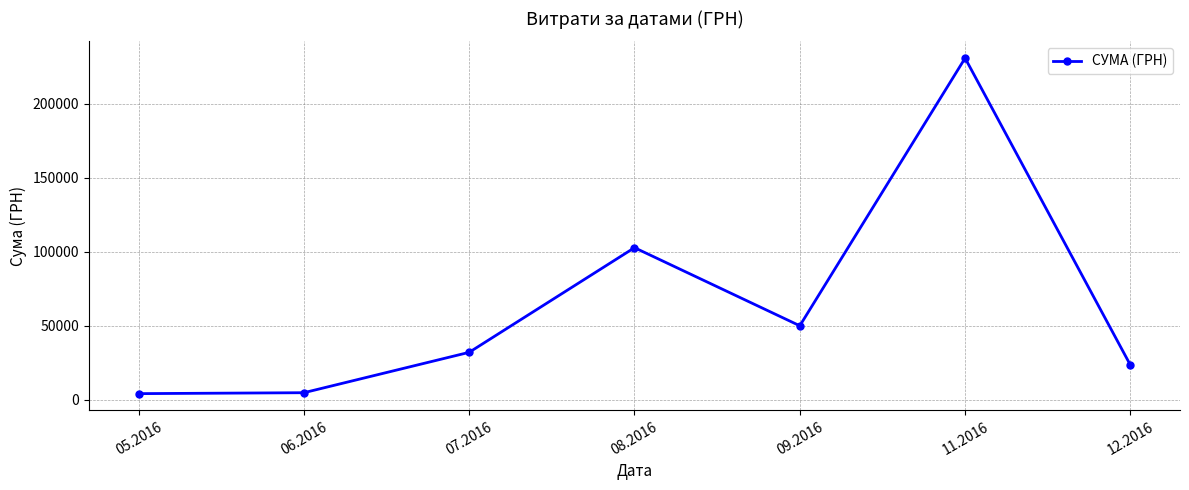

At which category does the data reach its first local peak?

08.2016